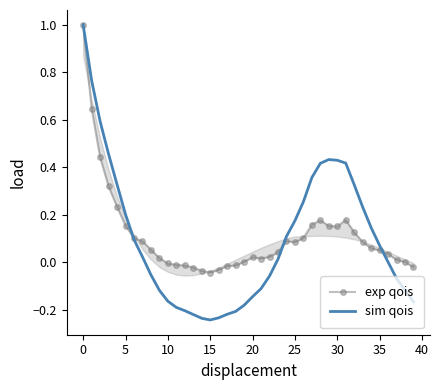

At which category does sim qois reach its first local peak?

29